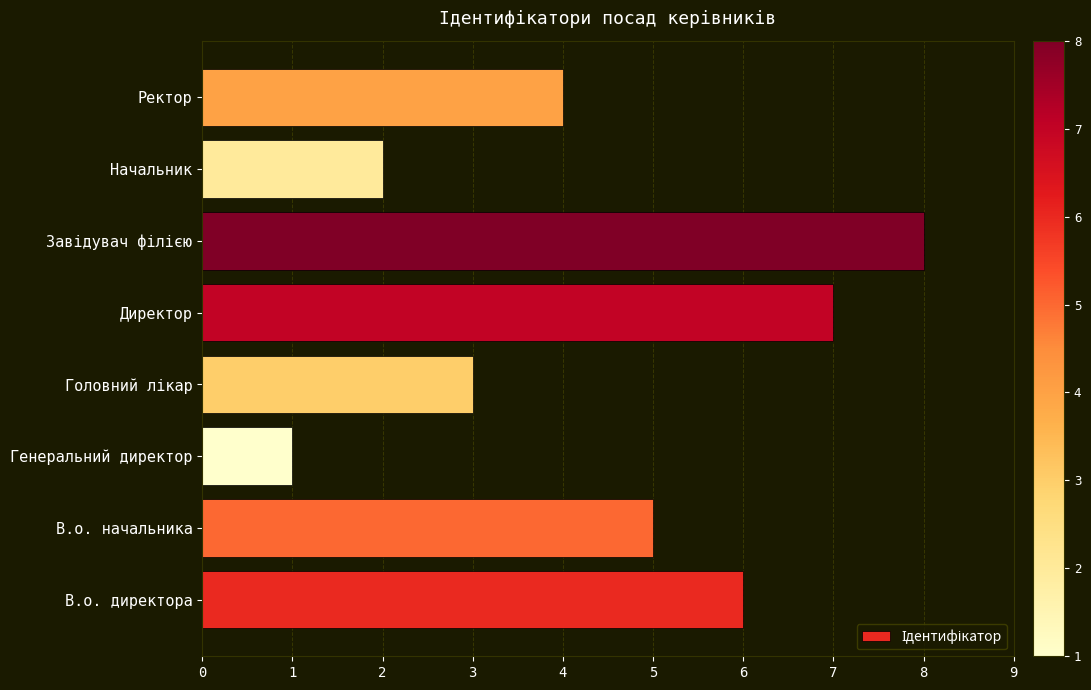

What is the sum of all values?

36